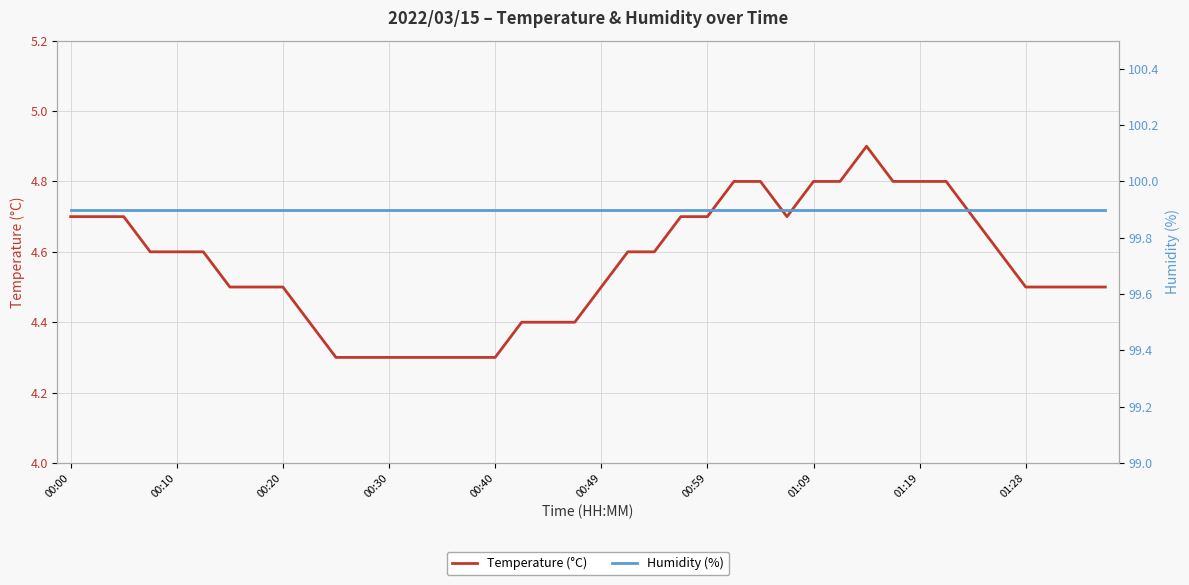

Read the Temperature (°C) value at 00:10.

4.6